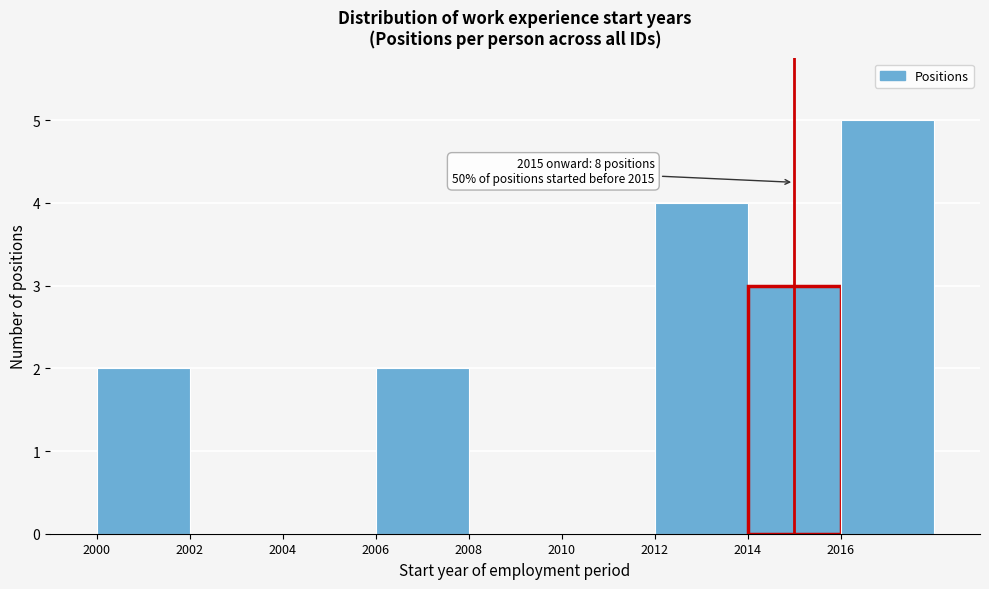

Over which range of the x-axis is the bar tallest?

2016 to 2018